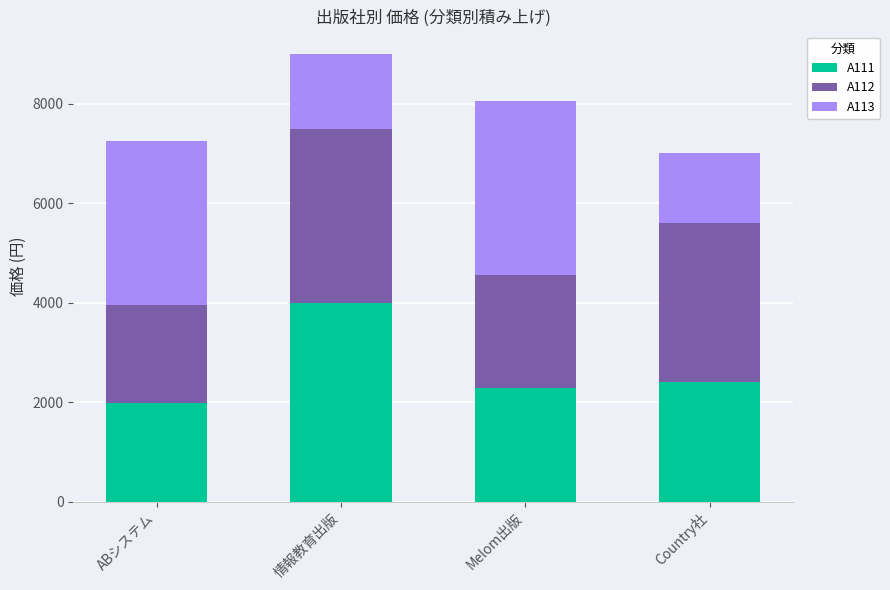

At which category is the sum across all series the highest?

情報教育出版